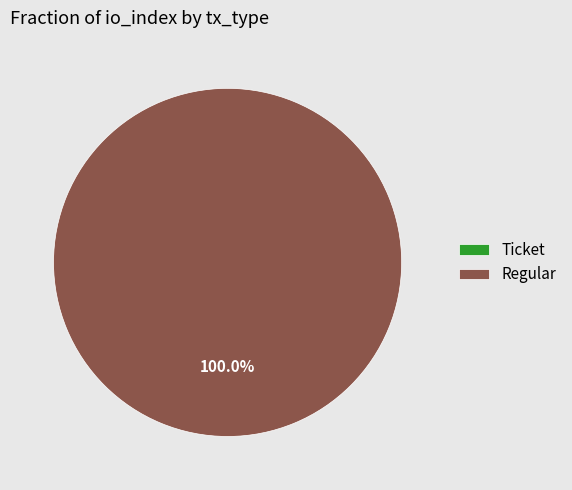

Is Ticket the majority of the pie?

No